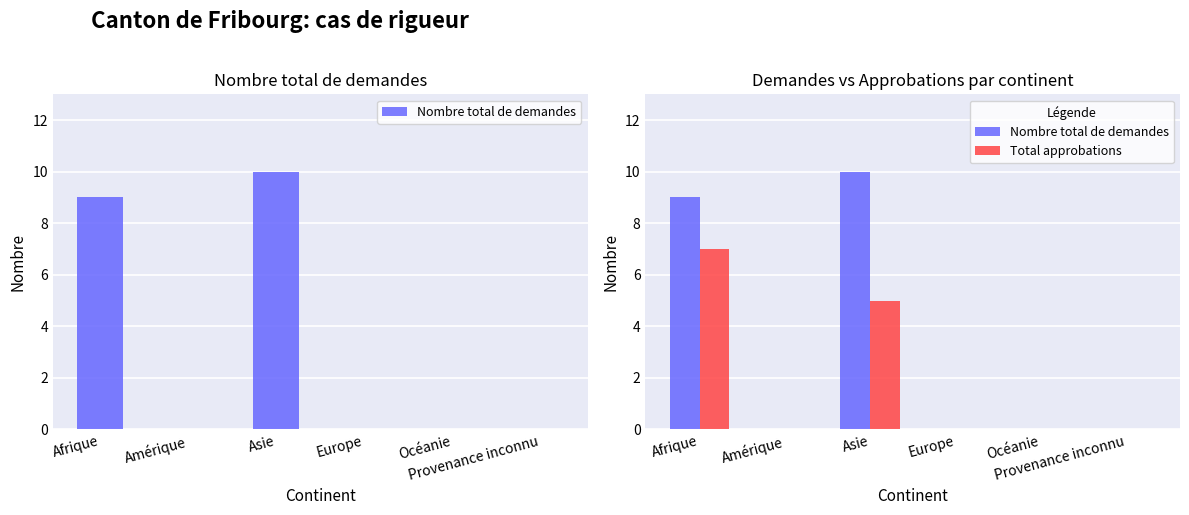

How many Total approbations values are between 0 and 5?

5